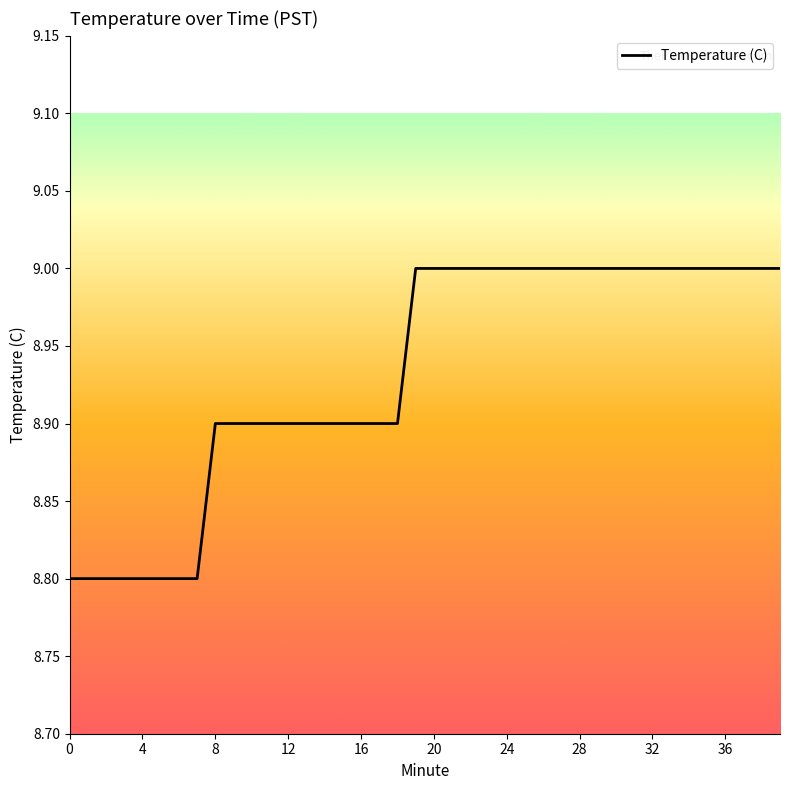

What is the difference between the maximum and minimum values?

0.2